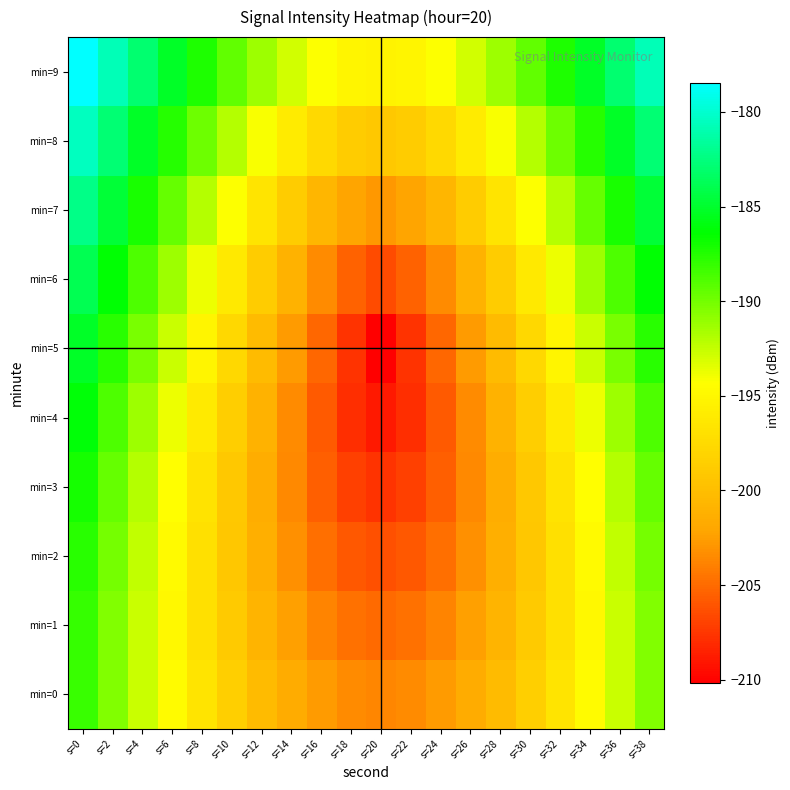

List the series in order of their peak value, highest first.

min=9, min=8, min=7, min=6, min=5, min=4, min=3, min=2, min=1, min=0